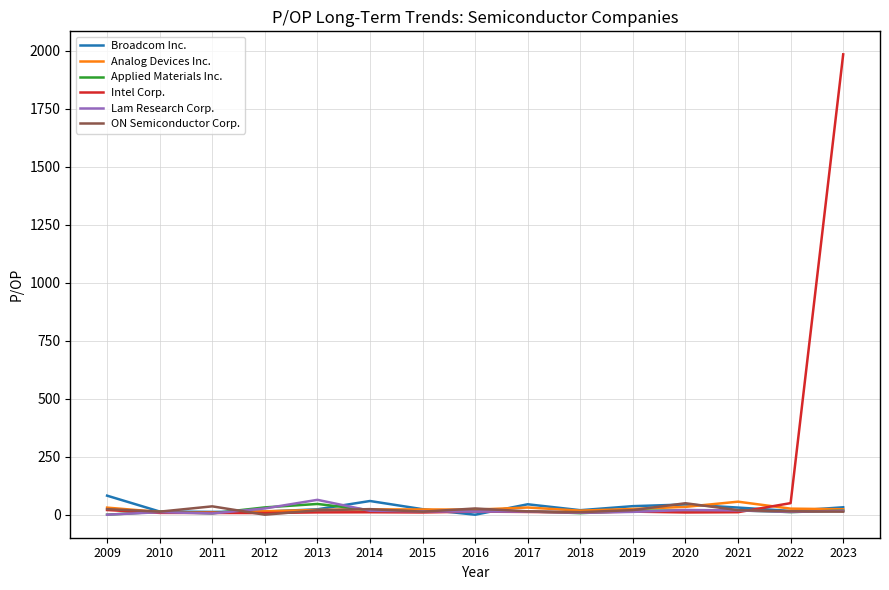

Is it true that Intel Corp. equals 1984.4 at 2023?

True